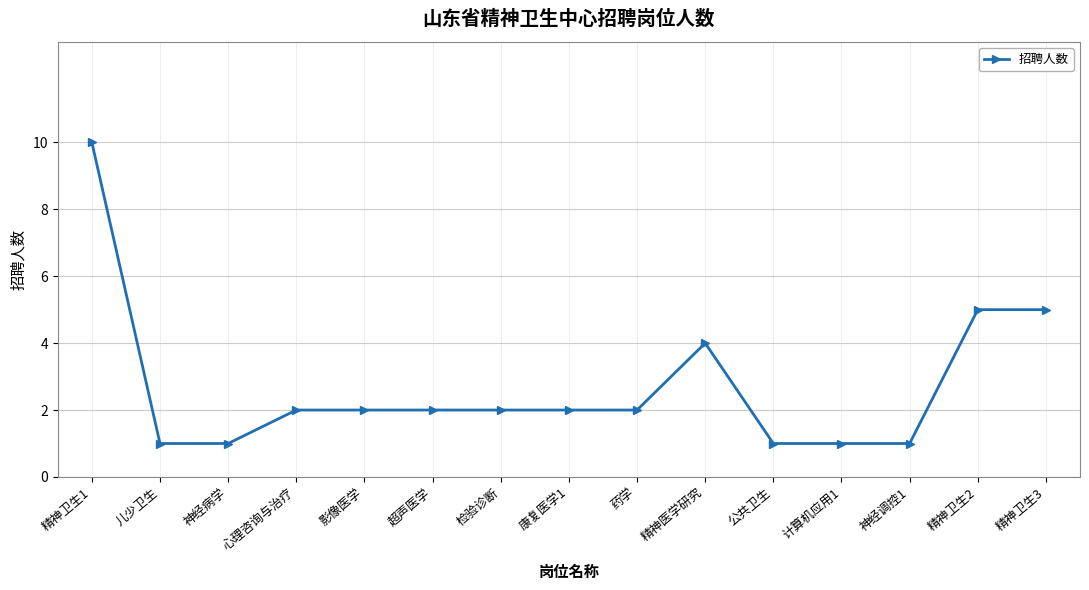

Approximately how many times larger is the value at 影像医学 compared to 精神卫生3?

0.4